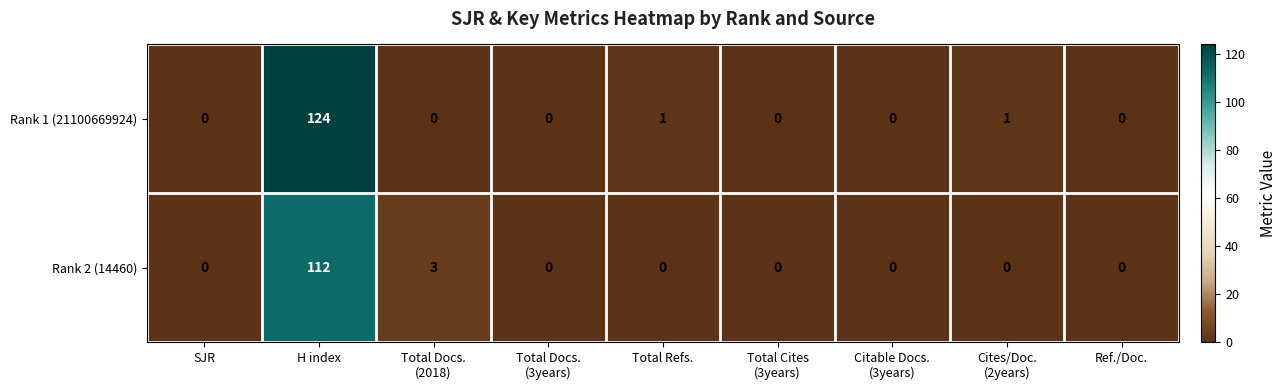

At which category does the chart reach its peak across all series?

H index